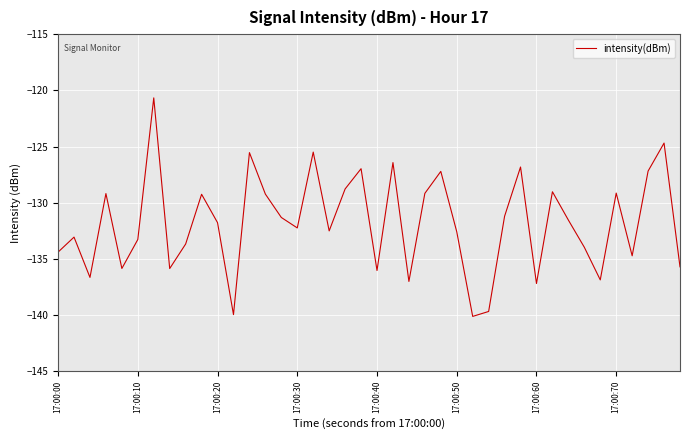

Is this an area chart (filled region under the line)?

No